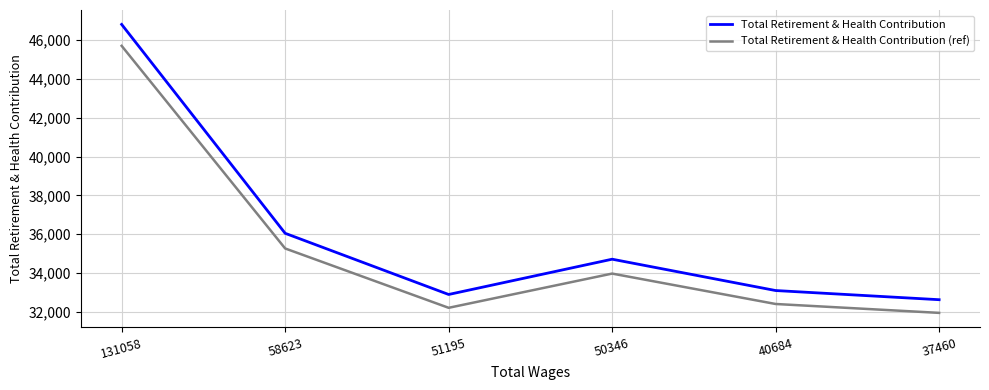

In Total Retirement & Health Contribution (ref), how many points are lower than both neighbors (excluding endpoints)?

1